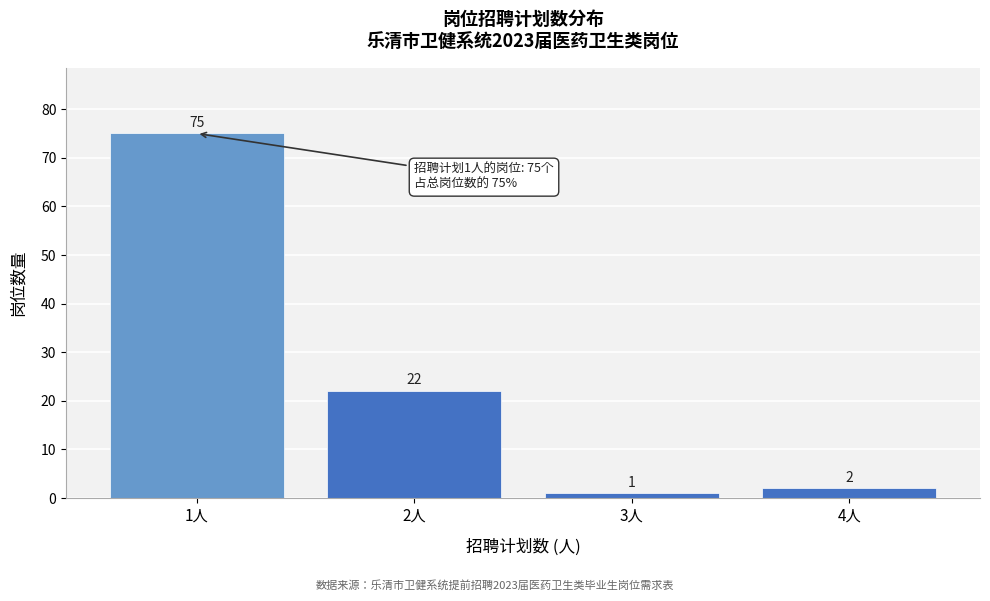

Reading left to right, what are all the values shown in this chart?

1人=75	2人=22	3人=1	4人=2